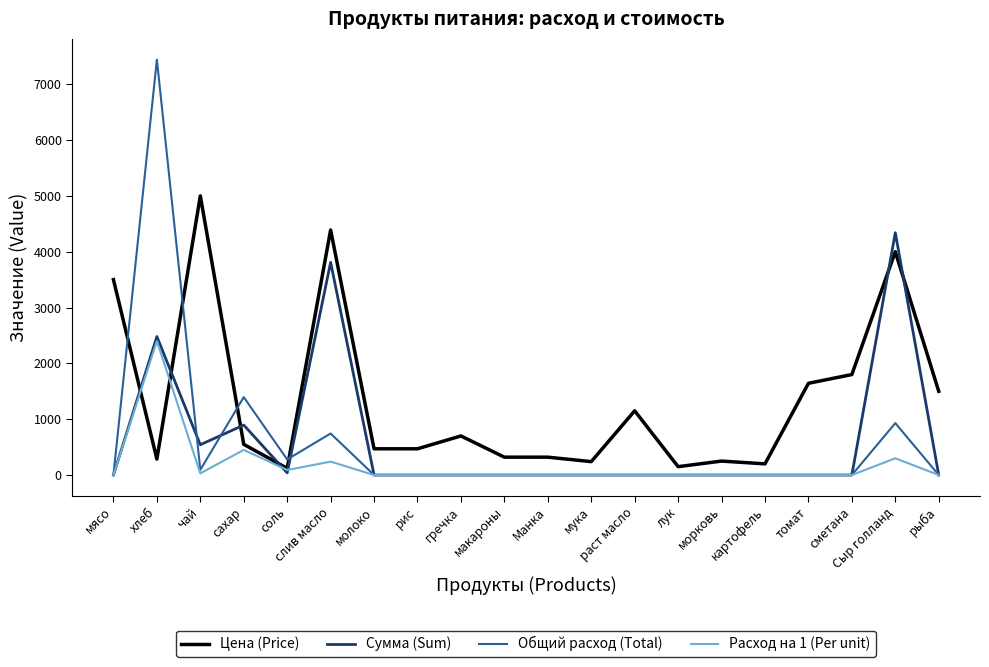

What is the highest value of the Сумма (Sum) series?

4340.0